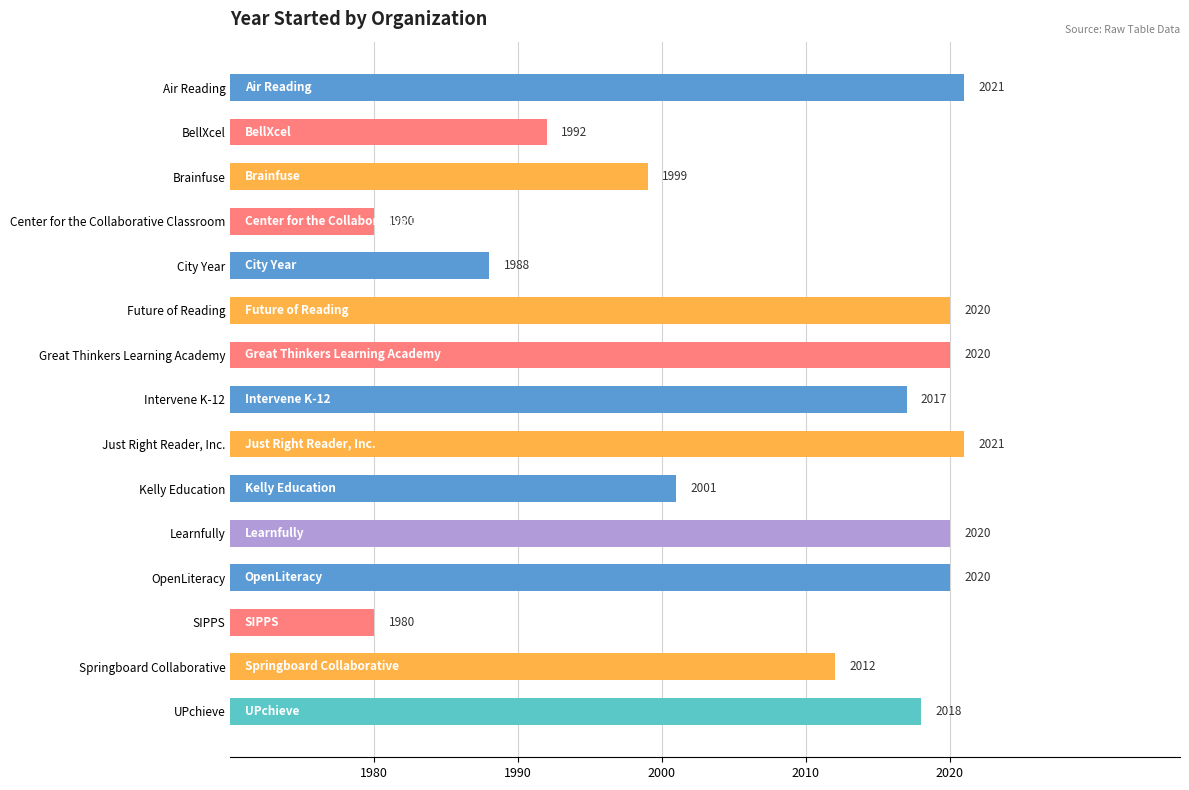

The value at Brainfuse is 3050. True or false?

False